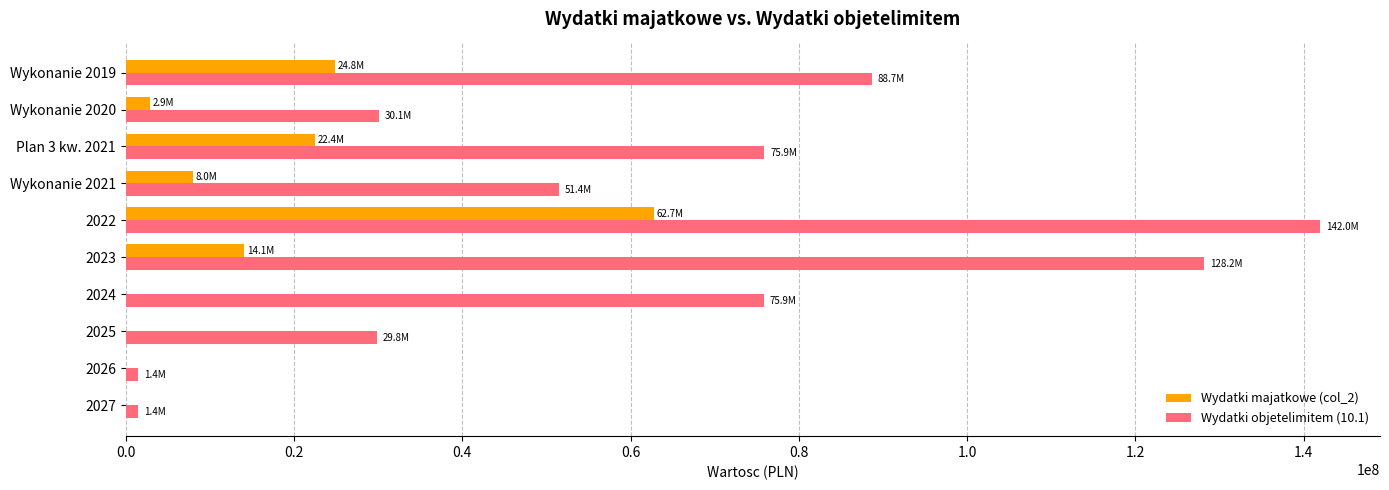

Is the value of Wydatki objetelimitem (10.1) at 2024 greater than the value of Wydatki majatkowe (col_2) at 2027?

Yes